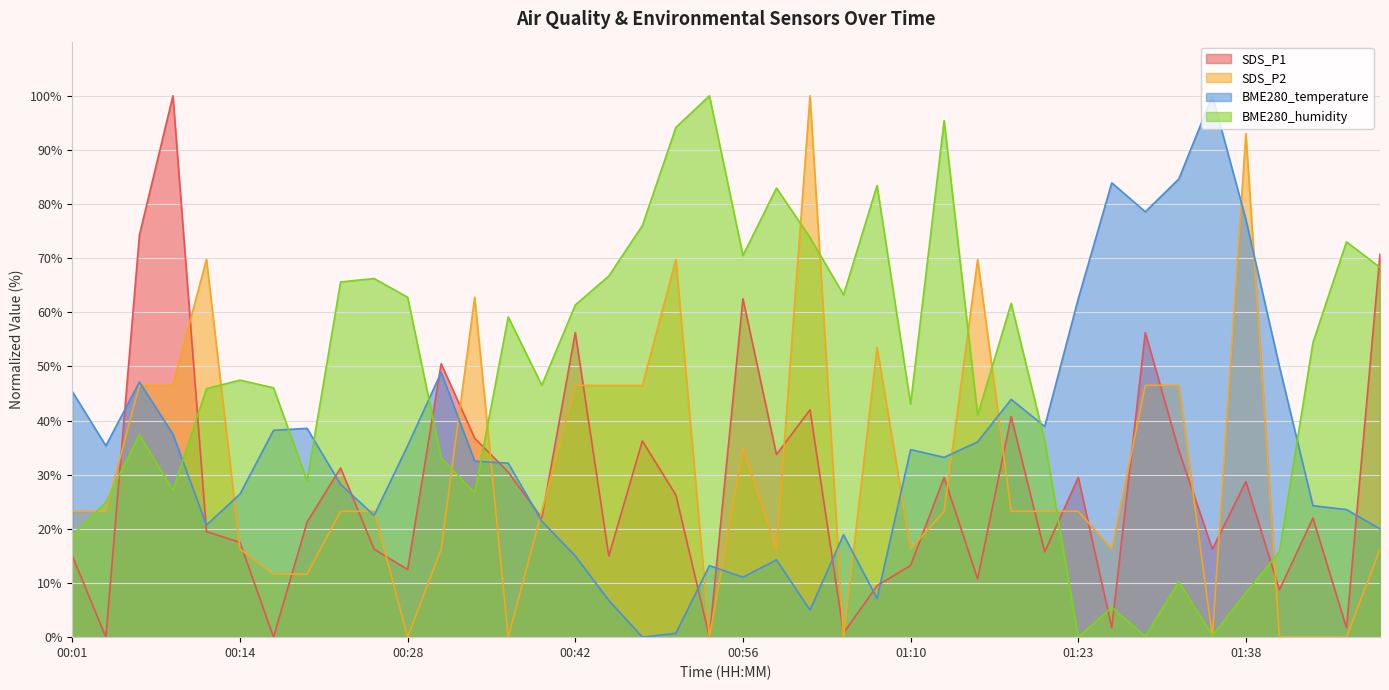

The BME280_temperature series shows 0.7 at 00:50. True or false?

True